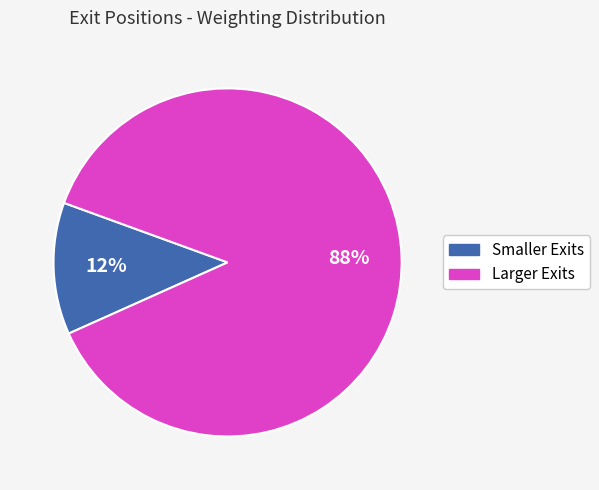

Is there a majority slice in this chart?

Yes